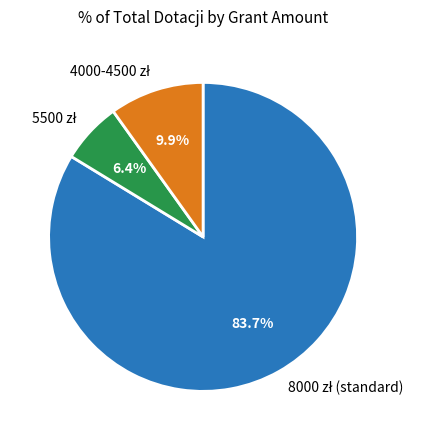

Is there any slice that represents more than half of the pie?

Yes